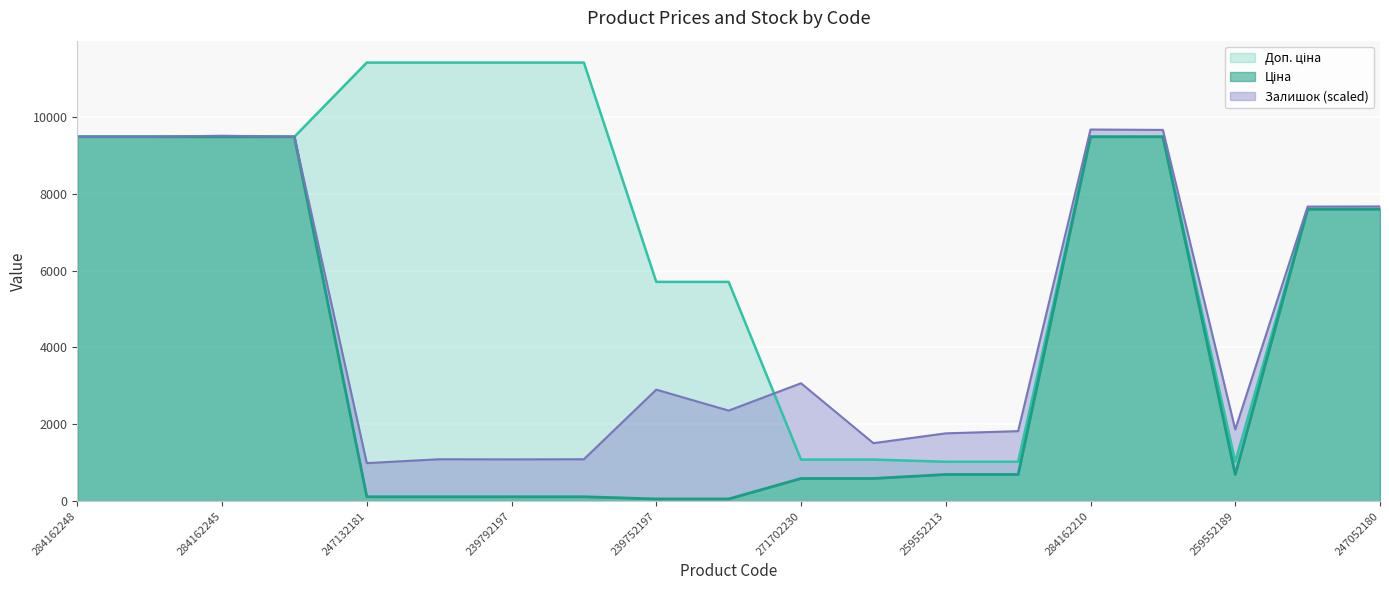

Which series has the widest spread of values?

Доп. ціна